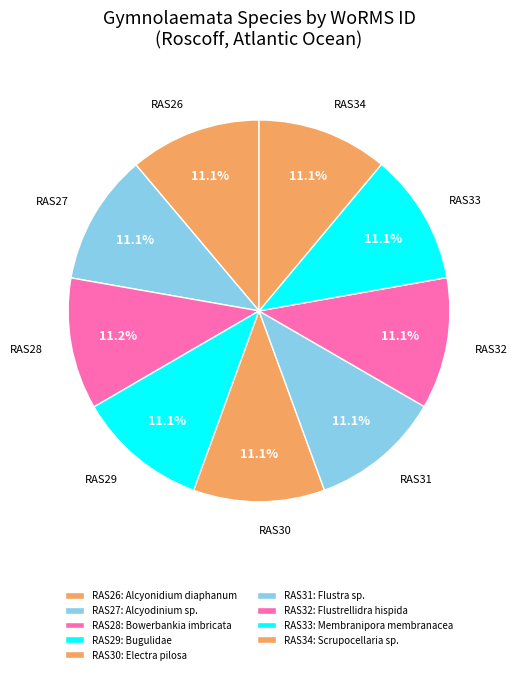

How many slices are in this pie chart?

9